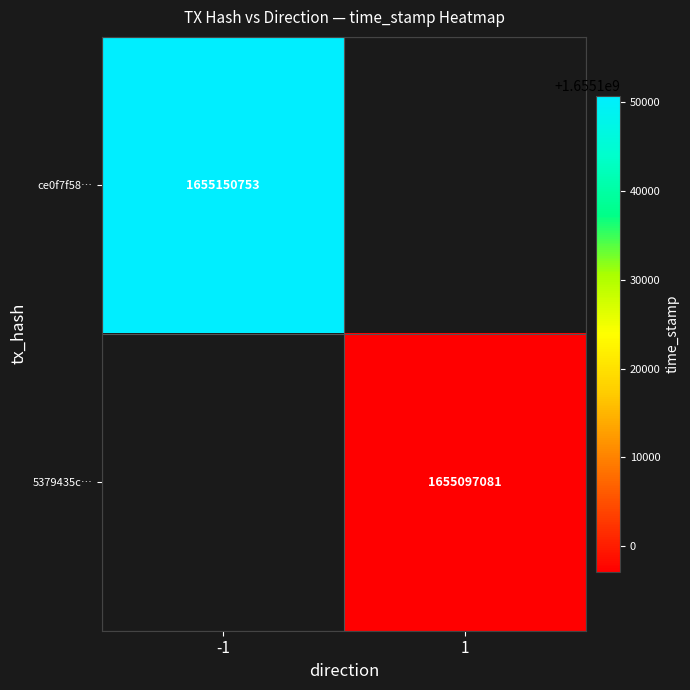

Is the value of ce0f7f58… at -1 greater than the value of 5379435c… at 1?

Yes